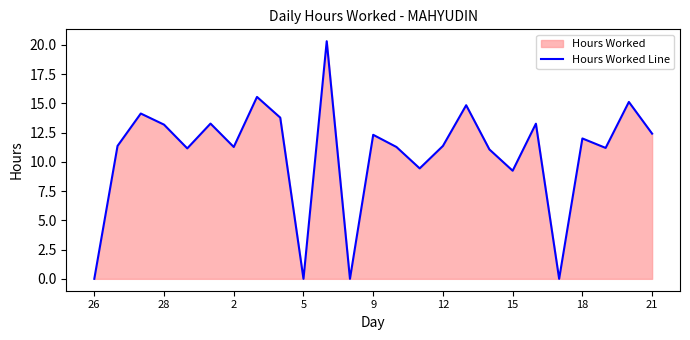

Reading left to right, extract all data points from this chart.

0.0	11.4	14.1	13.2	11.2	13.3	11.3	15.6	13.8	0.0	20.3	0.0	12.3	11.3	9.4	11.4	14.8	11.1	9.2	13.3	0.0	12.0	11.2	15.1	12.4